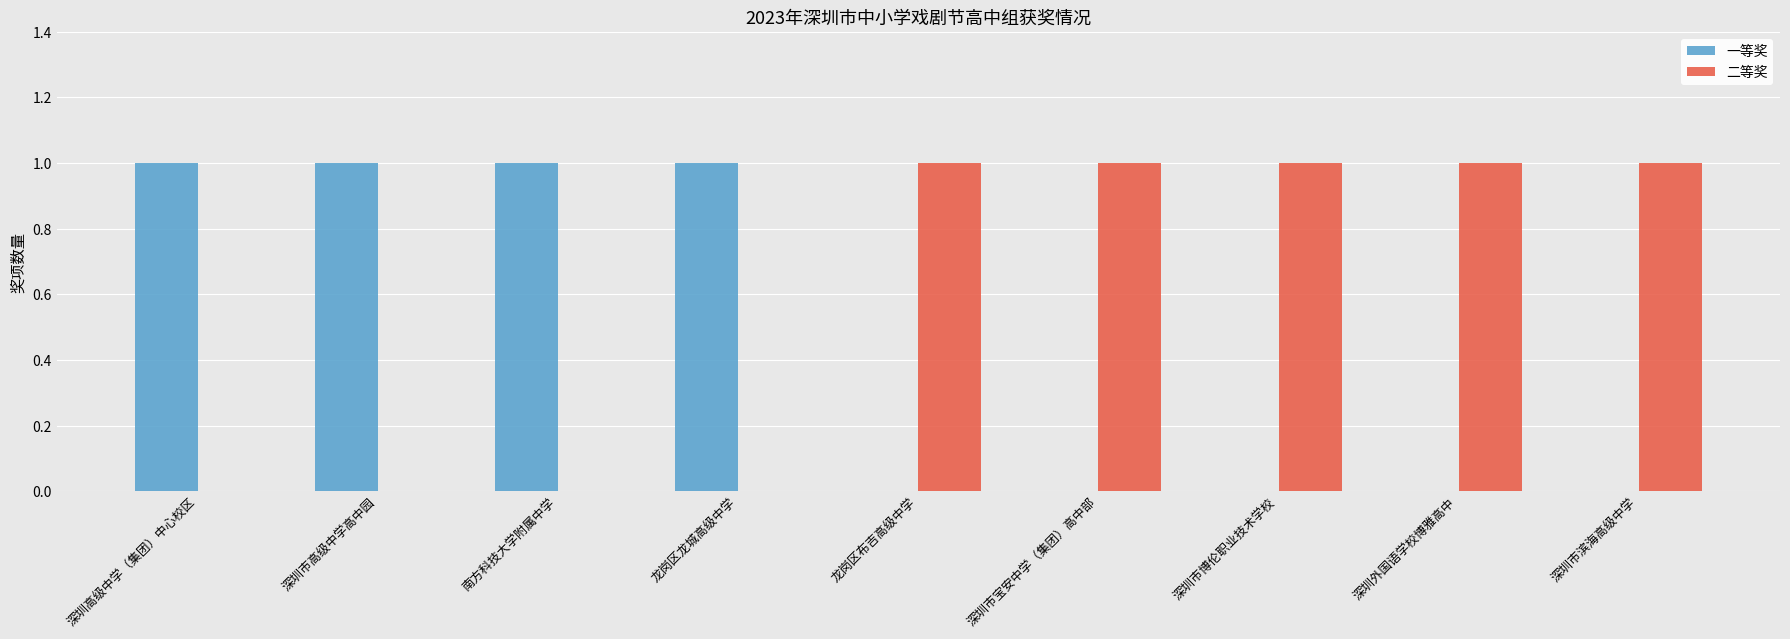

Reading right to left, list all the values displayed in this chart.

一等奖: 0	0	0	0	0	1	1	1	1
二等奖: 1	1	1	1	1	0	0	0	0